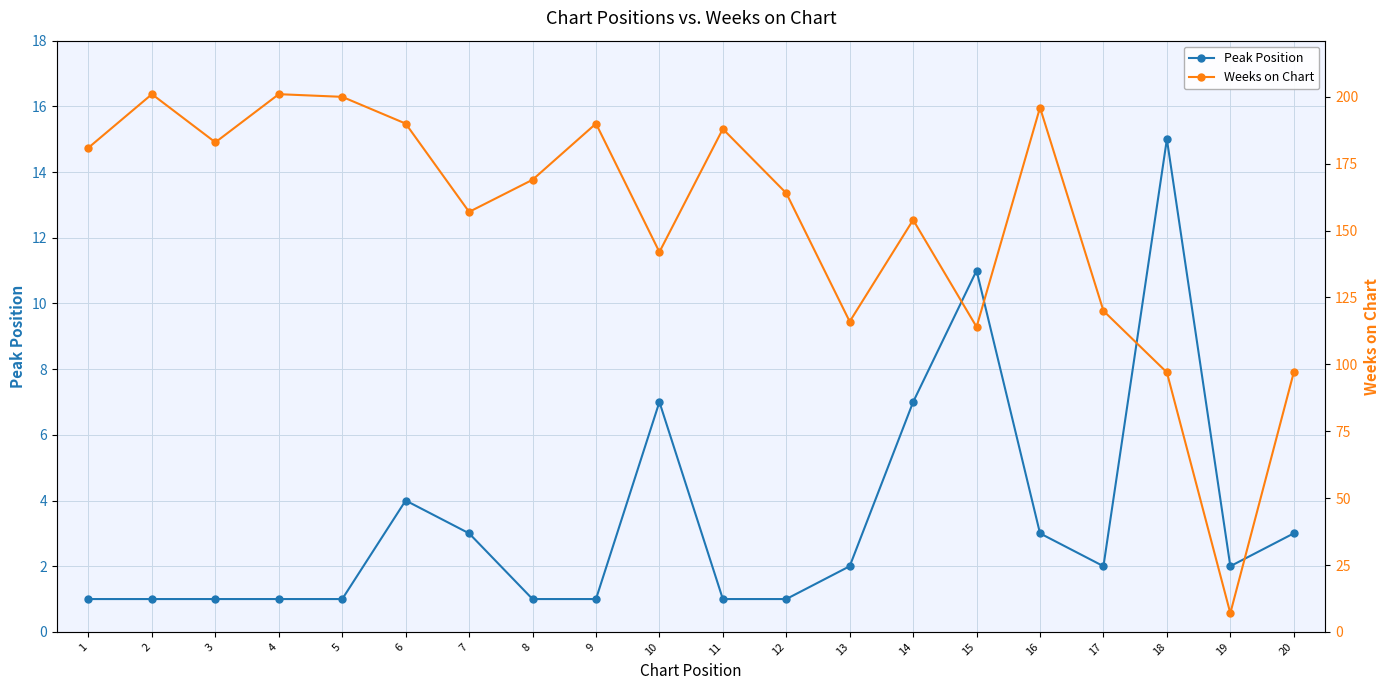

Which series has the largest total across all categories?

Weeks on Chart